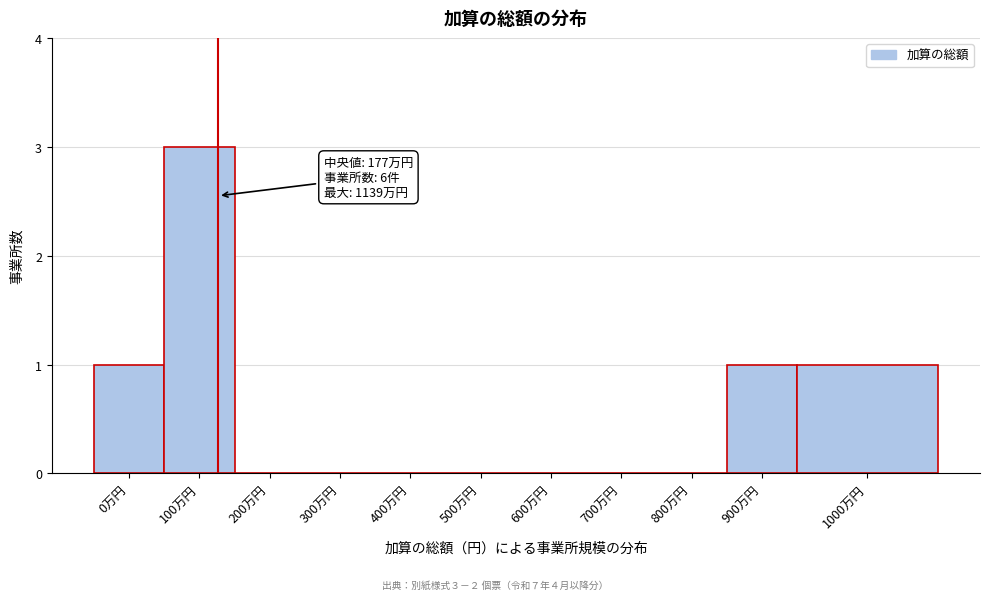

Reading left to right, extract all data points from this chart.

0万円=1	100万円=3	200万円=0	300万円=0	400万円=0	500万円=0	600万円=0	700万円=0	800万円=0	900万円=1	1000万円=1